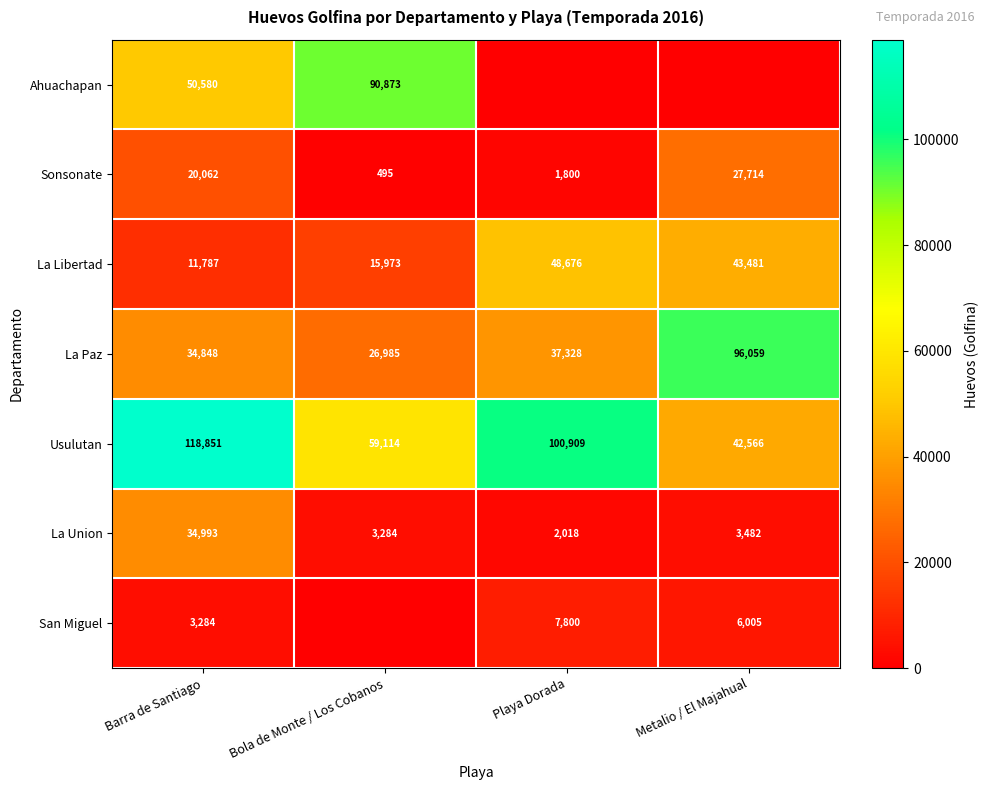

At Barra de Santiago, list the series in order from largest to smallest.

Usulutan, Ahuachapan, La Union, La Paz, Sonsonate, La Libertad, San Miguel